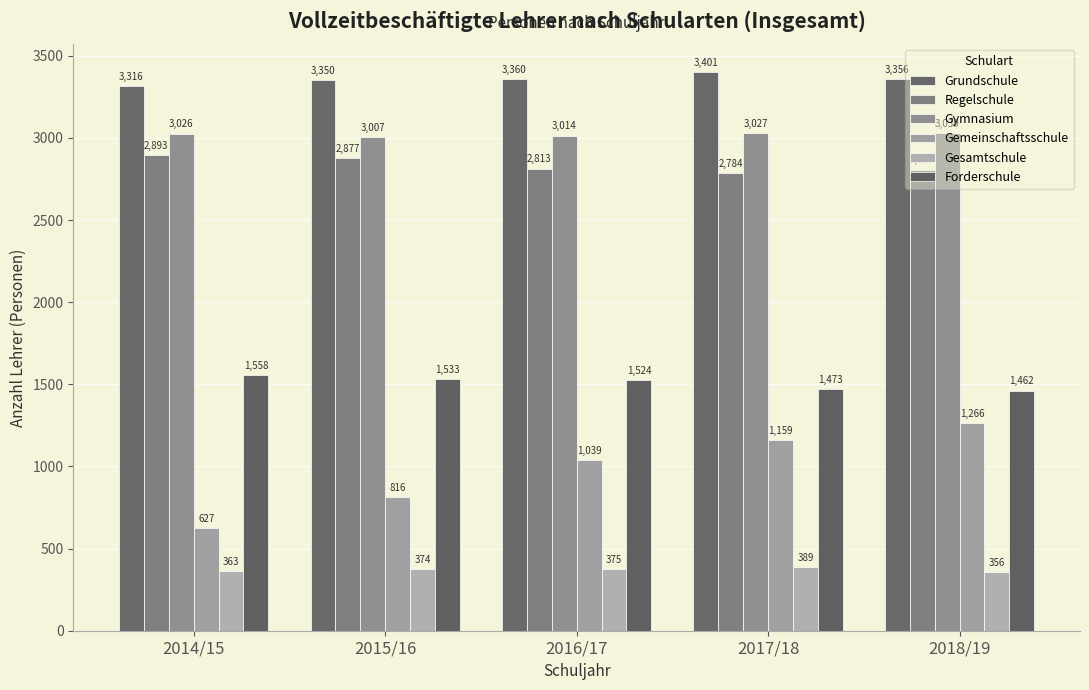

At how many categories does at least one series exceed 3182?

5